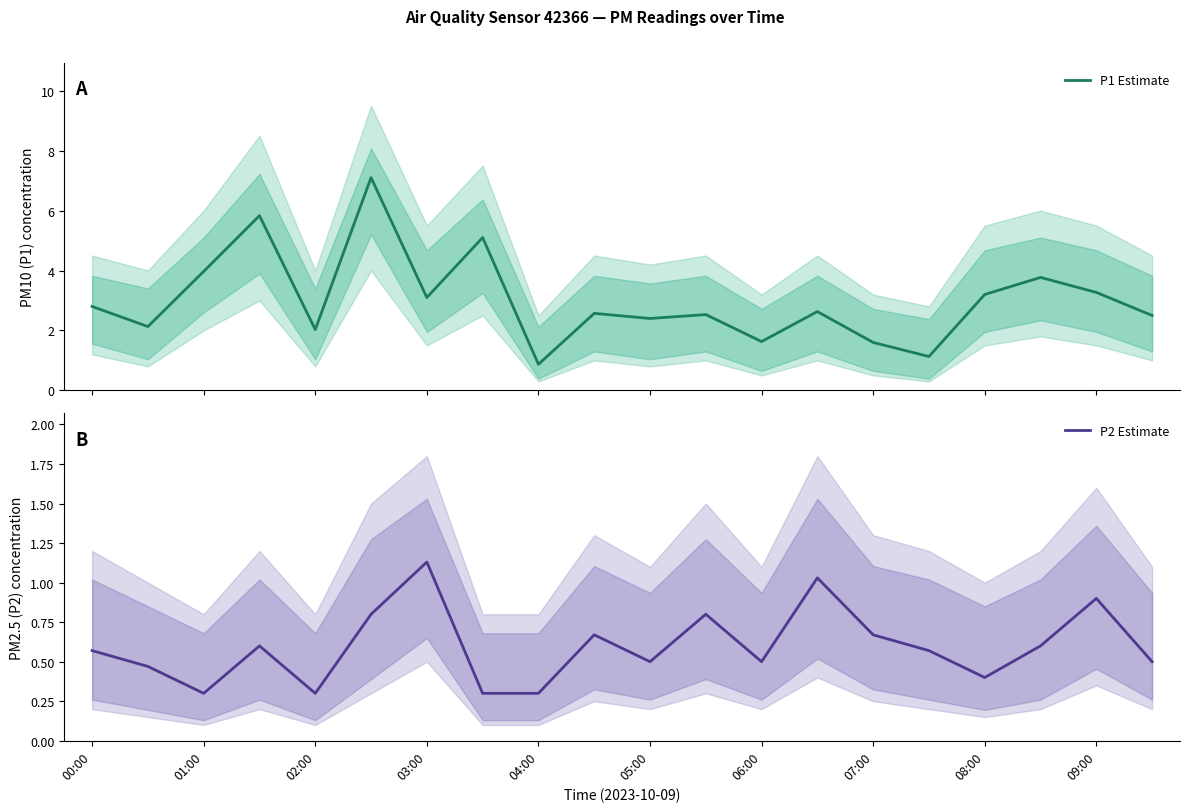

Which series changed the most between 16 and 17?

P1 Estimate